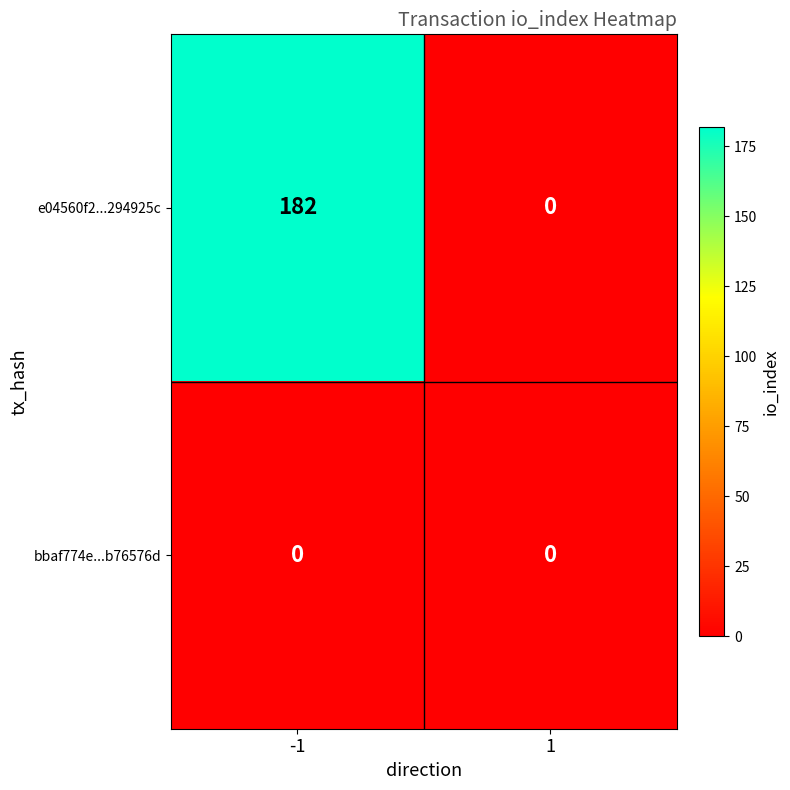

At which category is the sum across all series the highest?

-1